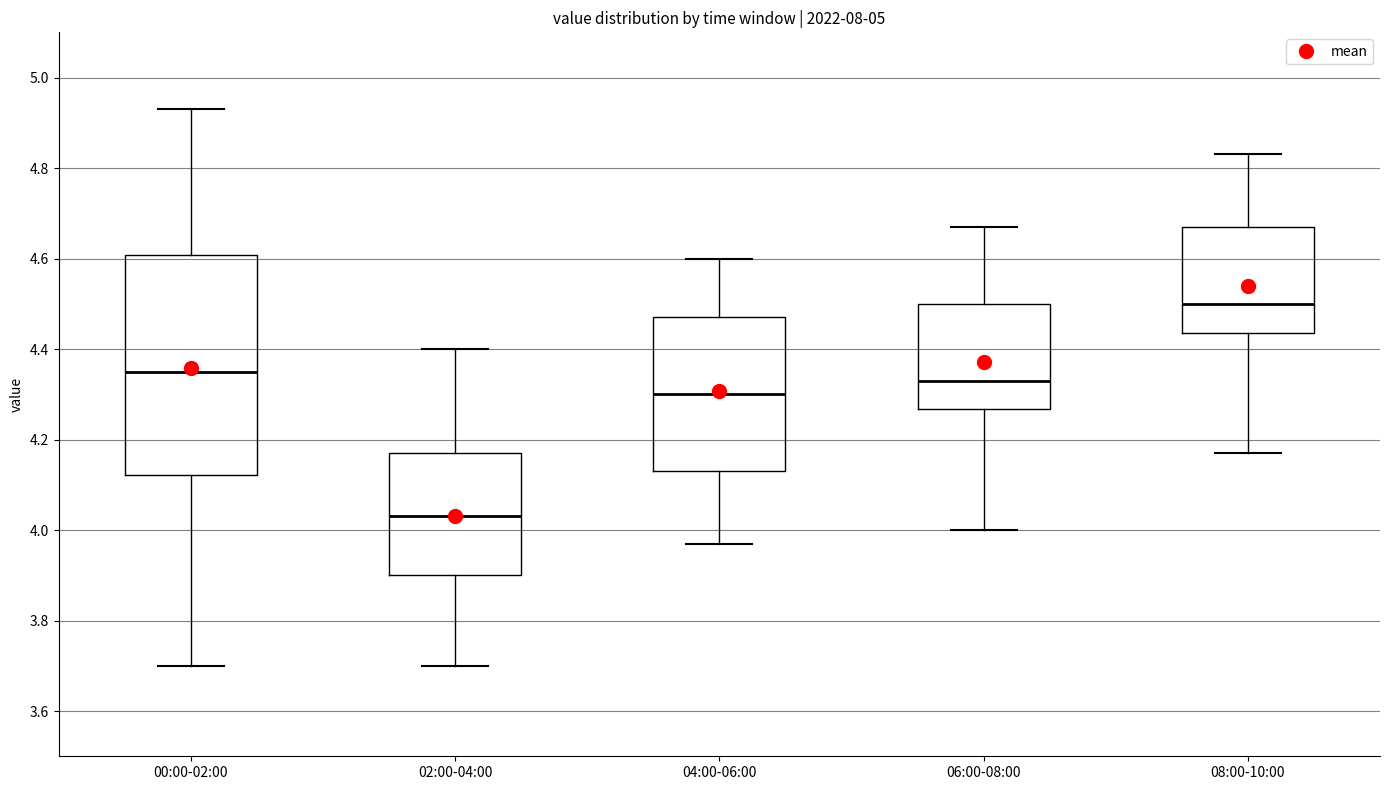

Comparing the boxes themselves (not the whiskers), which one is the tallest?

00:00-02:00